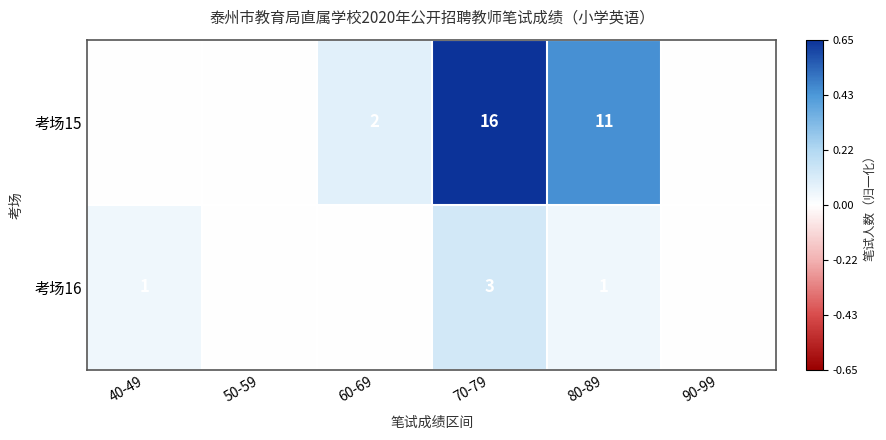

What is the difference between the 考场15 values at 60-69 and 80-89?

9